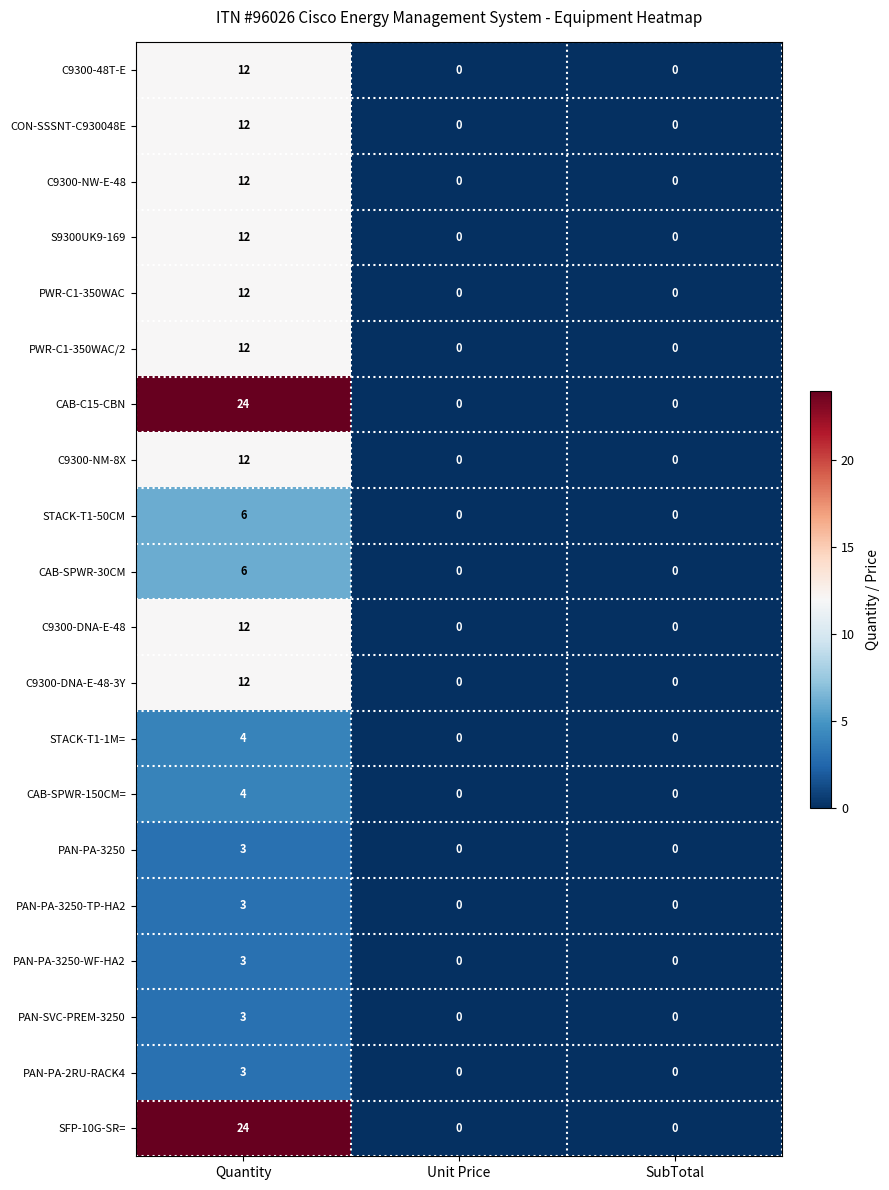

The value of C9300-48T-E at Unit Price is 0. True or false?

True